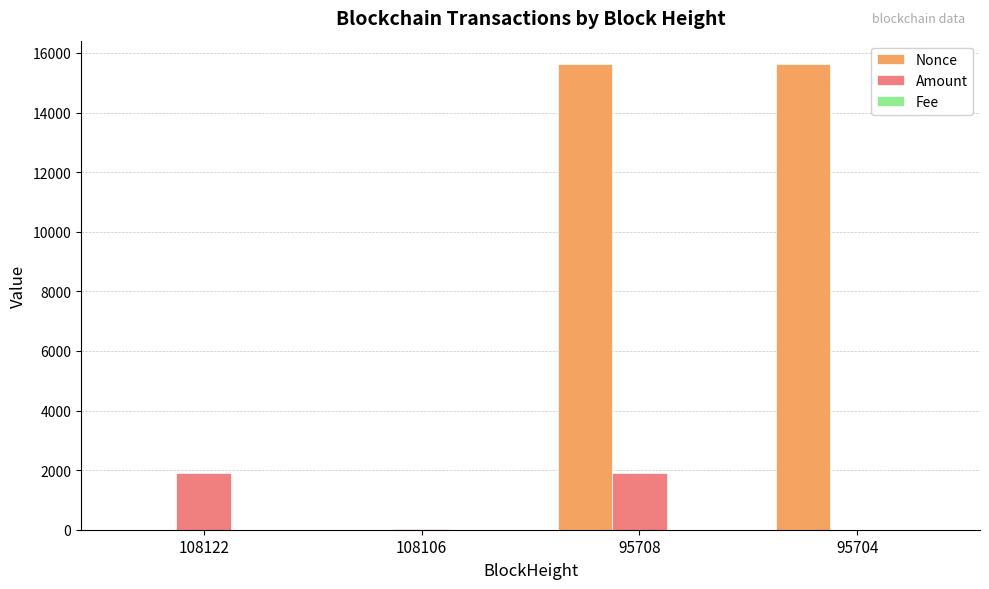

Between 108122 and 95708, which series saw the biggest shift?

Nonce